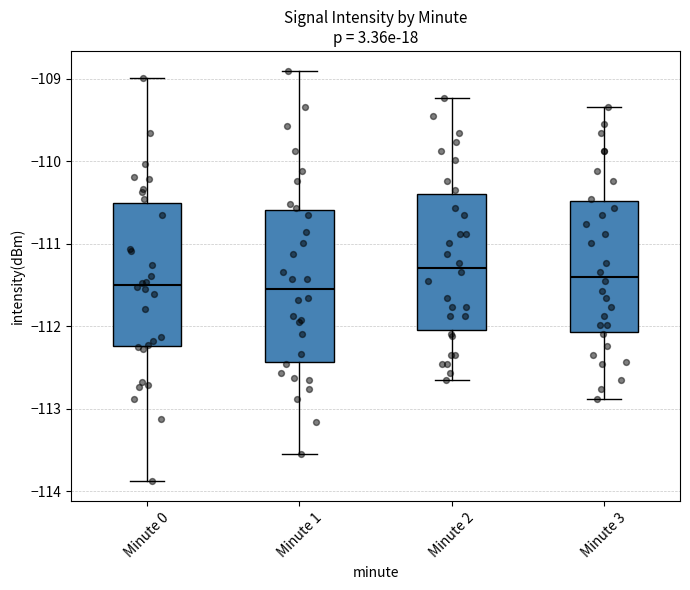

Which box is the tallest, from its lower edge to its upper edge?

Minute 1